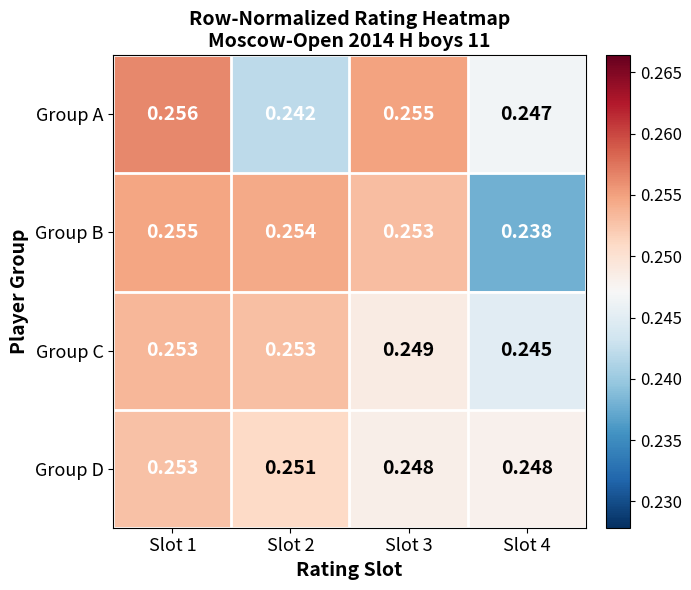

Which series has the largest range (max minus min)?

Group B